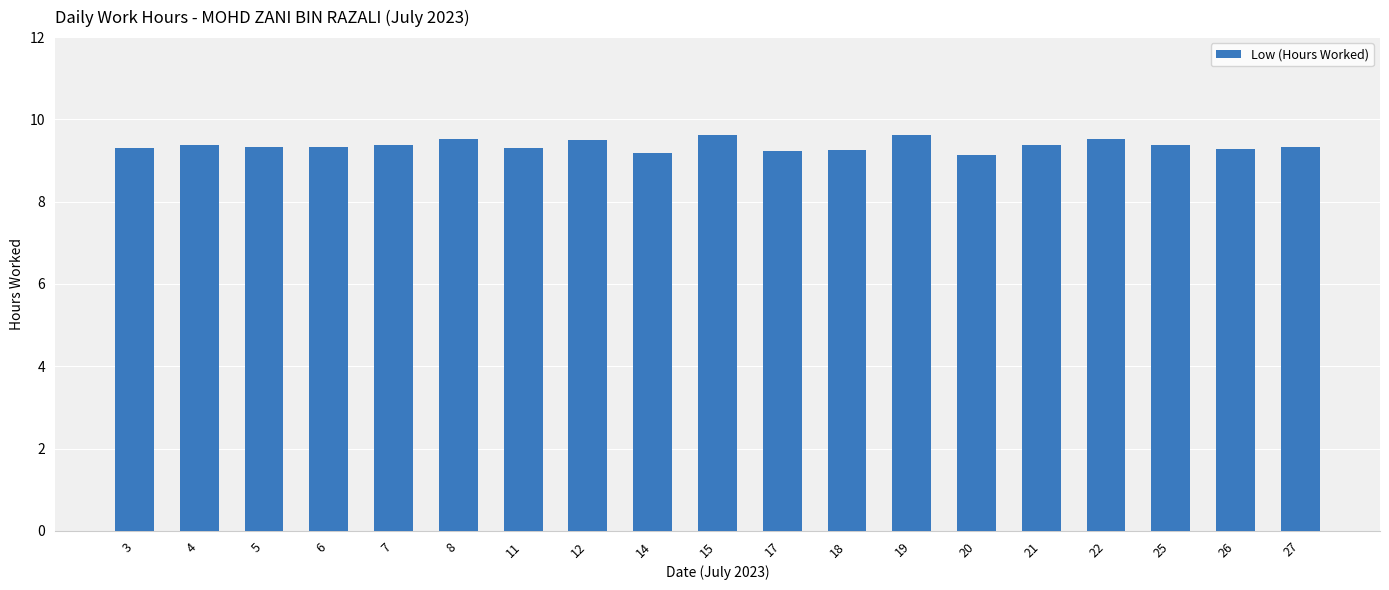

How many distinct data groups are displayed?

1